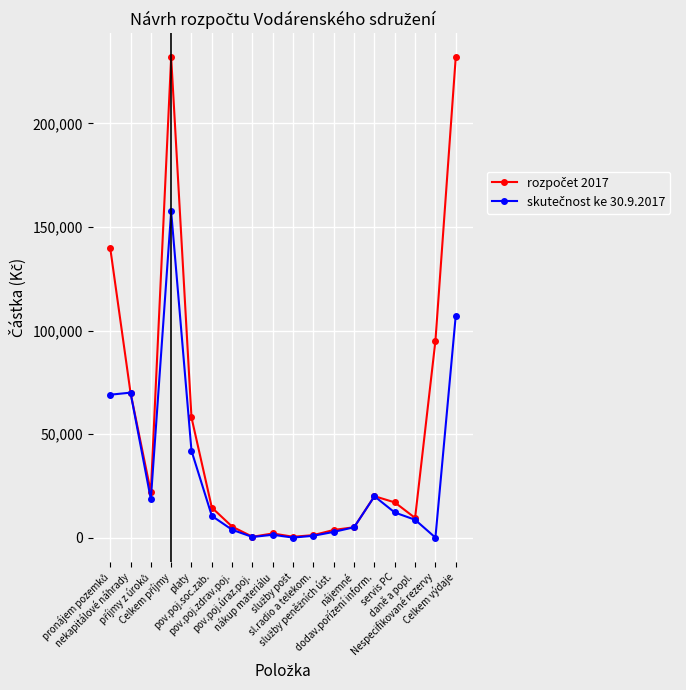

How many data points does each series have?

18